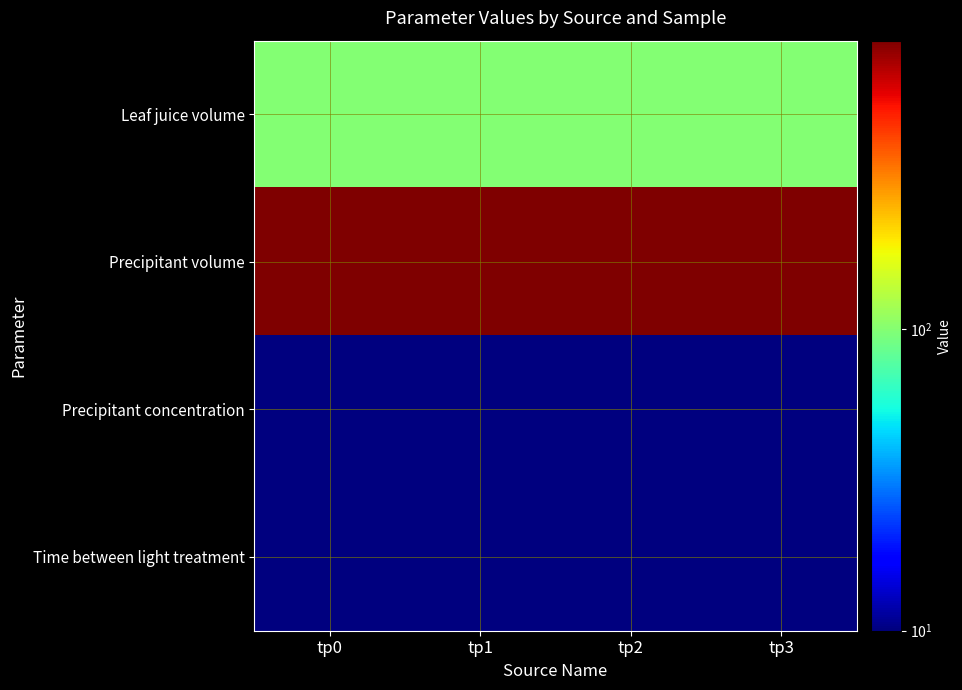

Reading right to left, extract all data points from this chart.

Leaf juice volume: tp3=100	tp2=100	tp1=100	tp0=100
Precipitant volume: tp3=900	tp2=900	tp1=900	tp0=900
Precipitant concentration: tp3=10	tp2=10	tp1=10	tp0=10
Time between light treatment: tp3=10	tp2=10	tp1=10	tp0=10